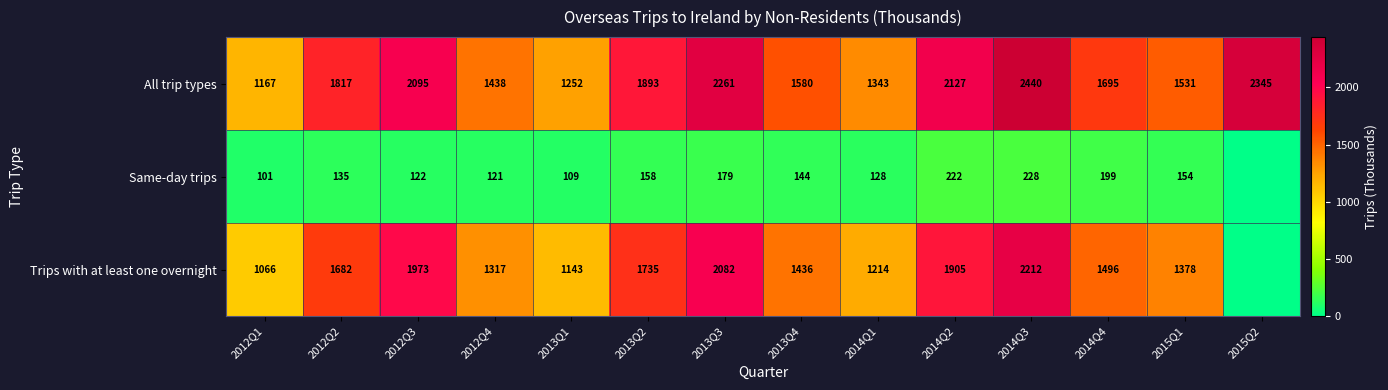

Rank the series at 2012Q4 from lowest to highest value.

Same-day trips, Trips with at least one overnight, All trip types